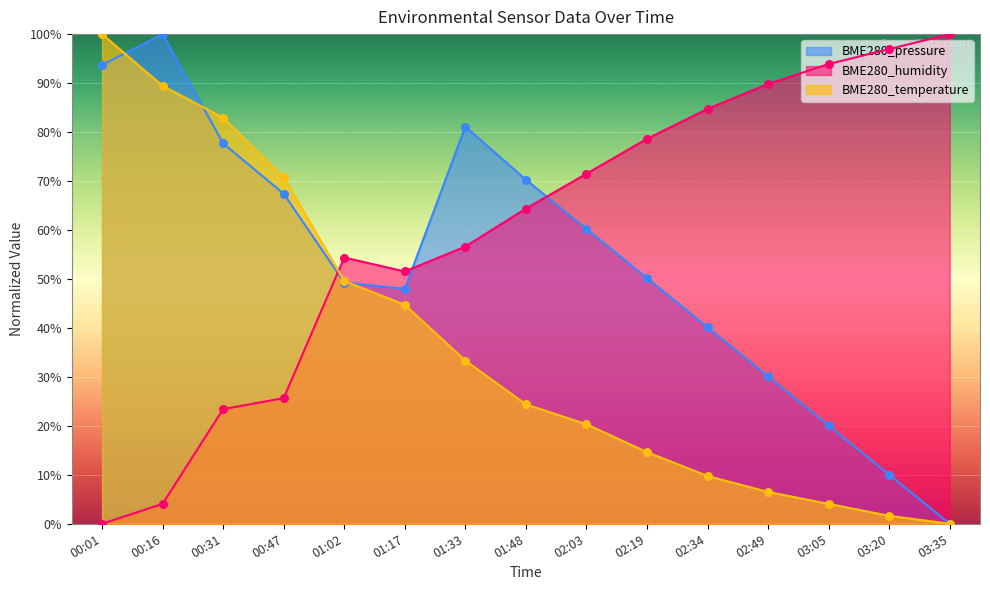

Which series has the widest spread of Y values?

BME280_temperature